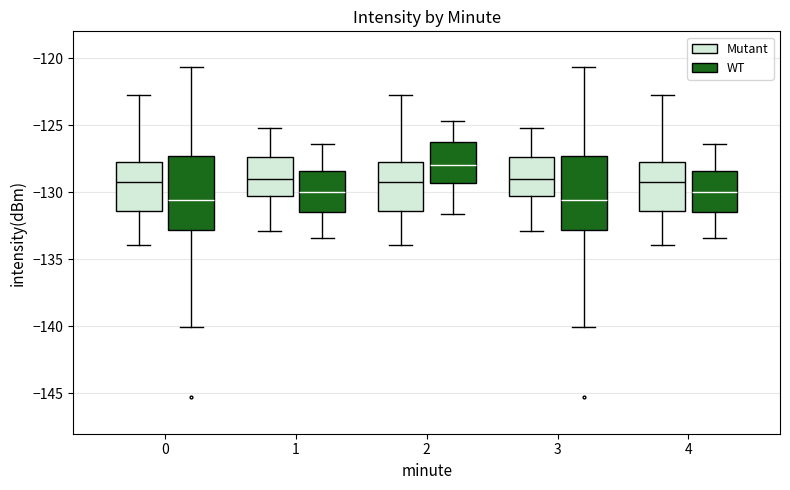

Where does the lower whisker of the box for 4 (Mutant) end on the y-axis? The values are not printed on the chart, so give them approximately, as read against the axis.

-134.0